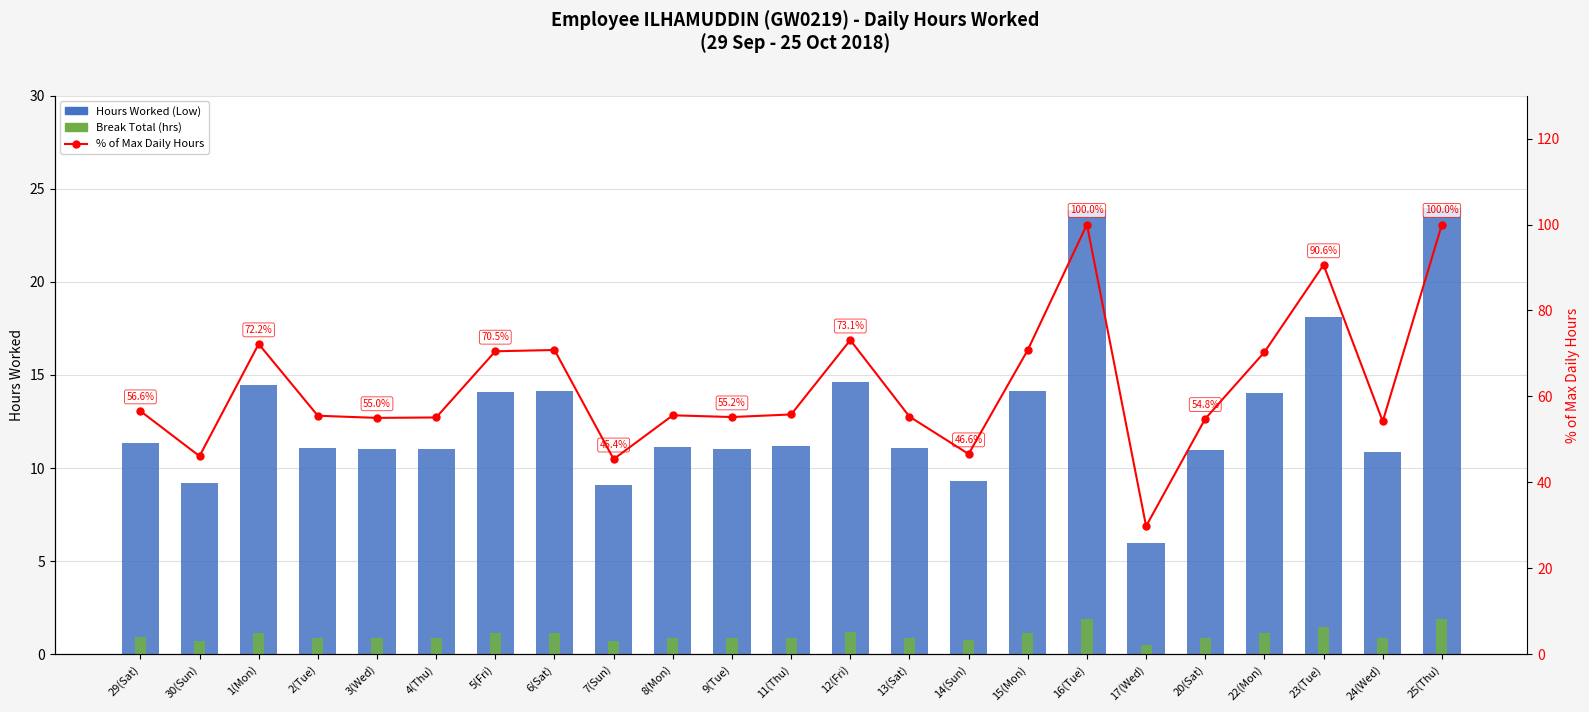

What is the difference between the maximum and second lowest values in the Hours Worked (Low) series?

14.9